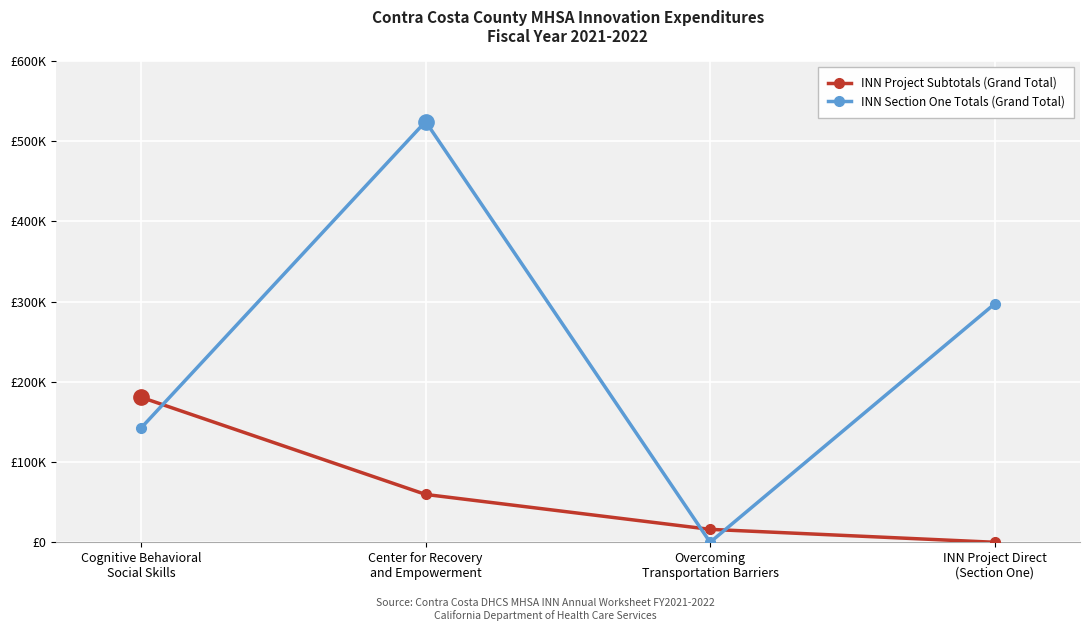

What position from the right is Overcoming
Transportation Barriers?

2